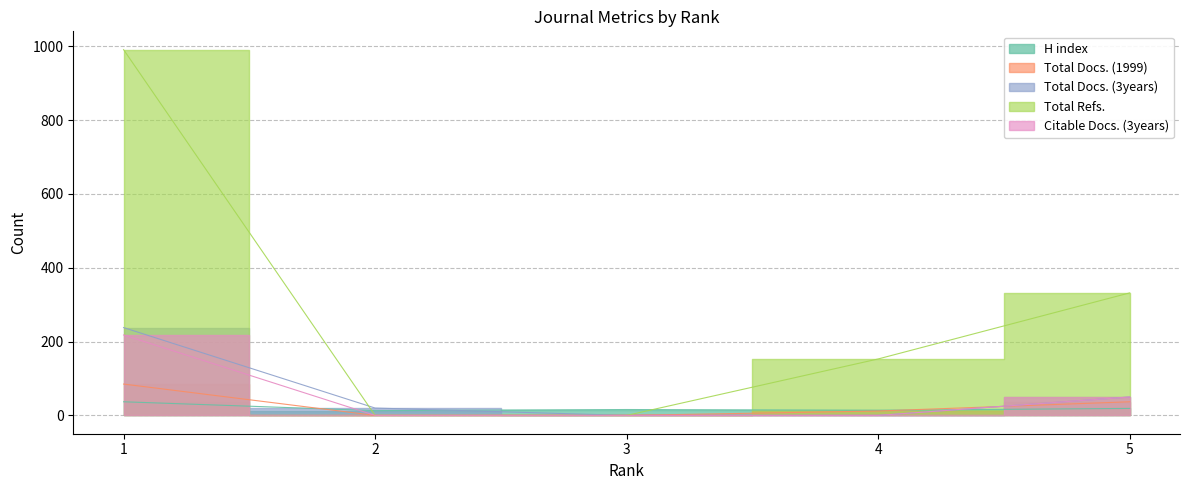

What is the average value of the Citable Docs. (3years) series?

54